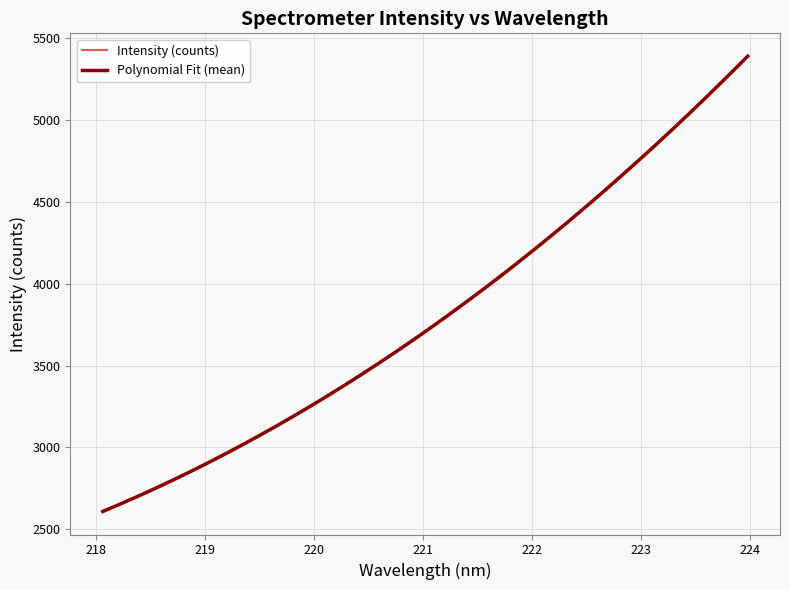

Which category has the lowest value across all series?

218.0596